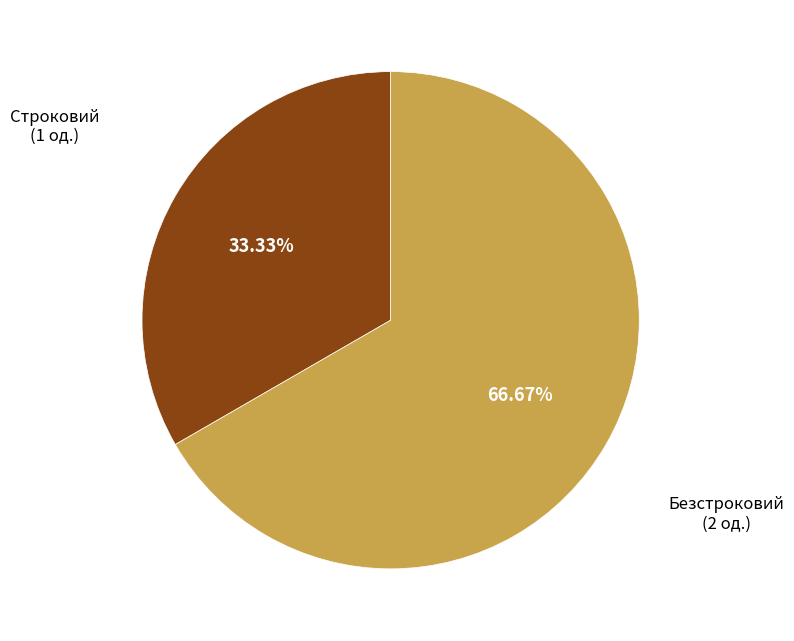

Is there any slice that represents more than half of the pie?

Yes